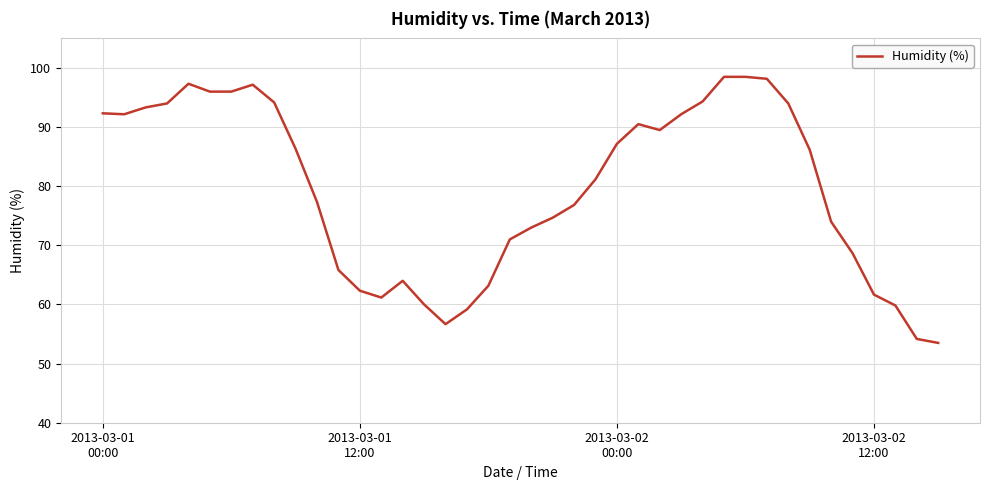

What is the difference between the maximum and minimum values?

45.0